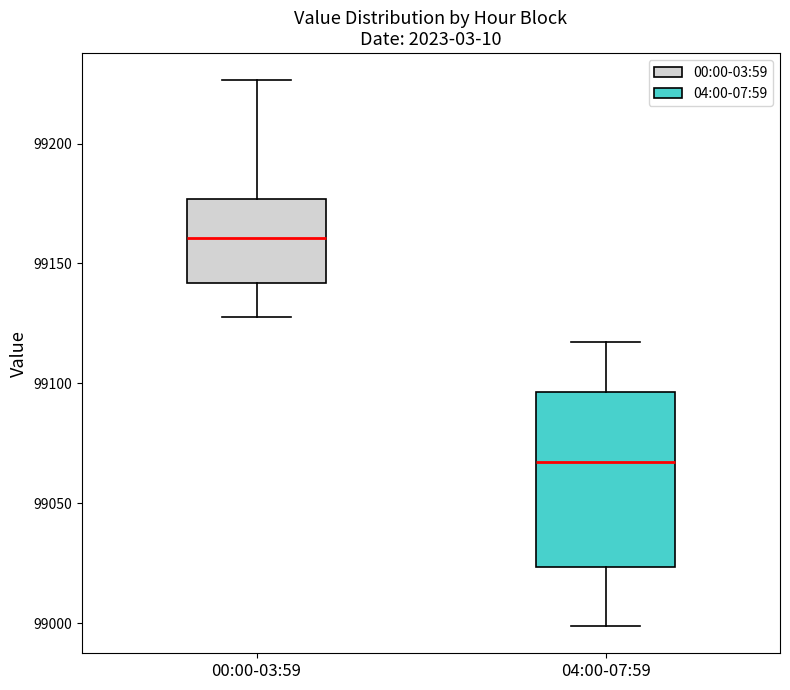

Which box's median line is the highest?

00:00-03:59